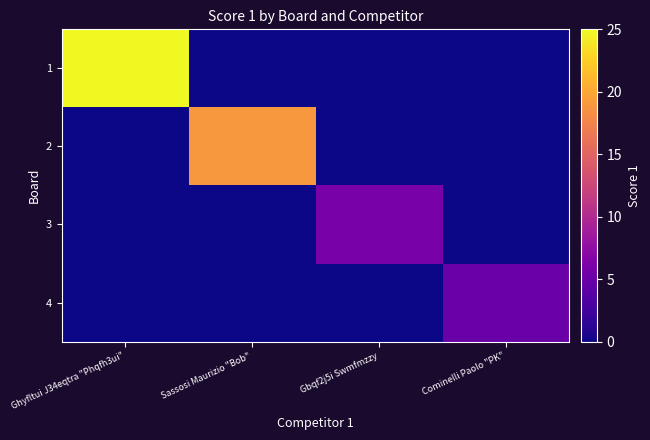

Between Gbqf2j5i Swmfmzzy and Sassosi Maurizio "Bob", which is larger?

Gbqf2j5i Swmfmzzy